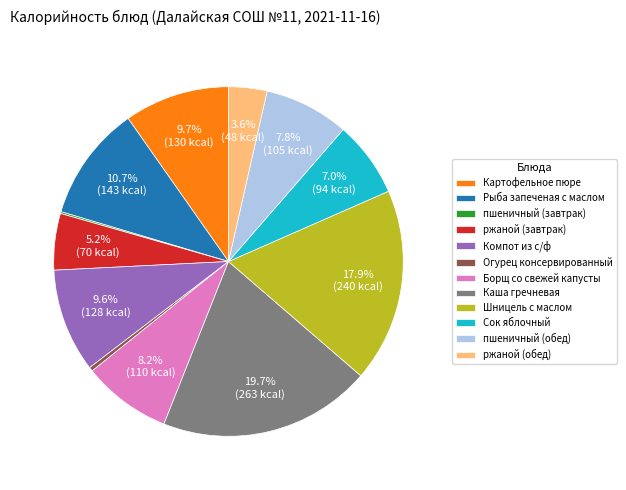

Does Сок яблочный represent more than half of the total?

No